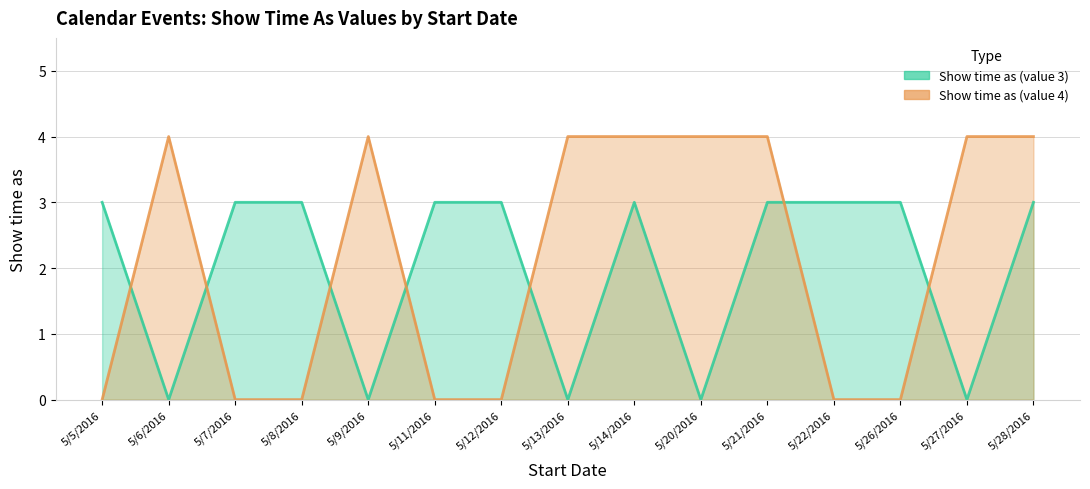

Which label corresponds to the largest value in the chart?

5/6/2016